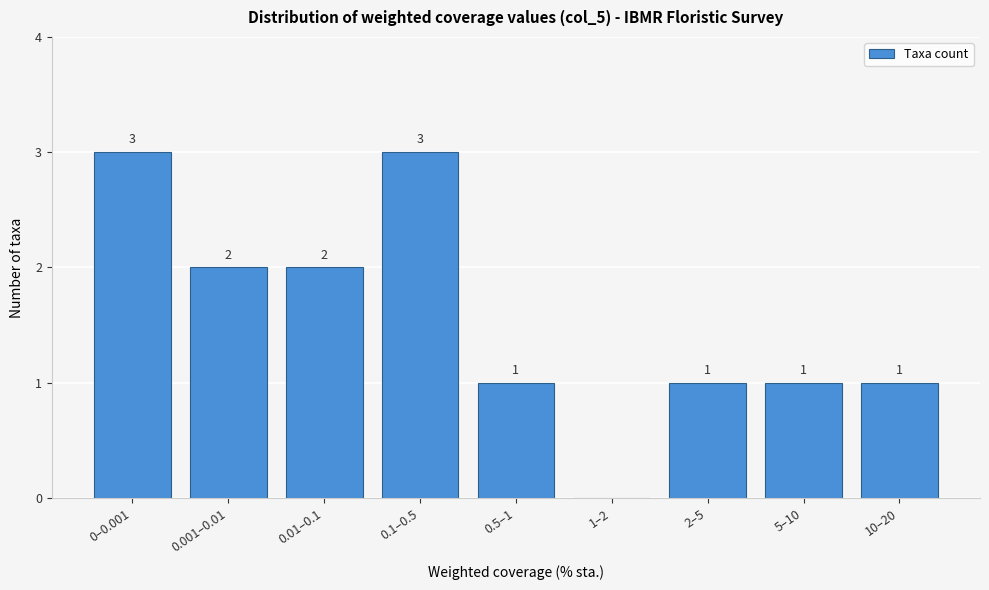

Reading left to right, what are all the values shown in this chart?

0–0.001=3	0.001–0.01=2	0.01–0.1=2	0.1–0.5=3	0.5–1=1	1–2=0	2–5=1	5–10=1	10–20=1